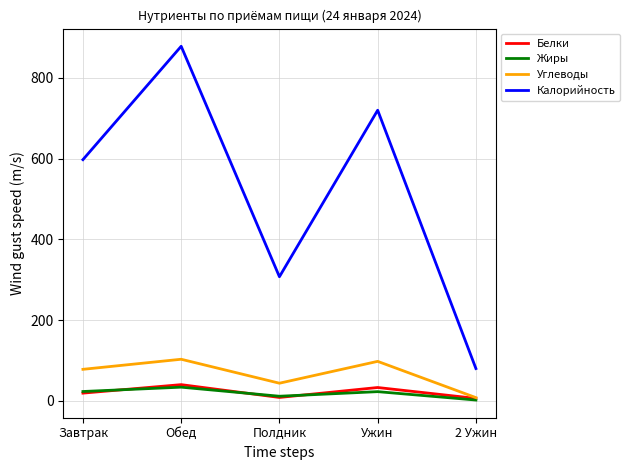

At which label is Углеводы closest to 55?

Полдник